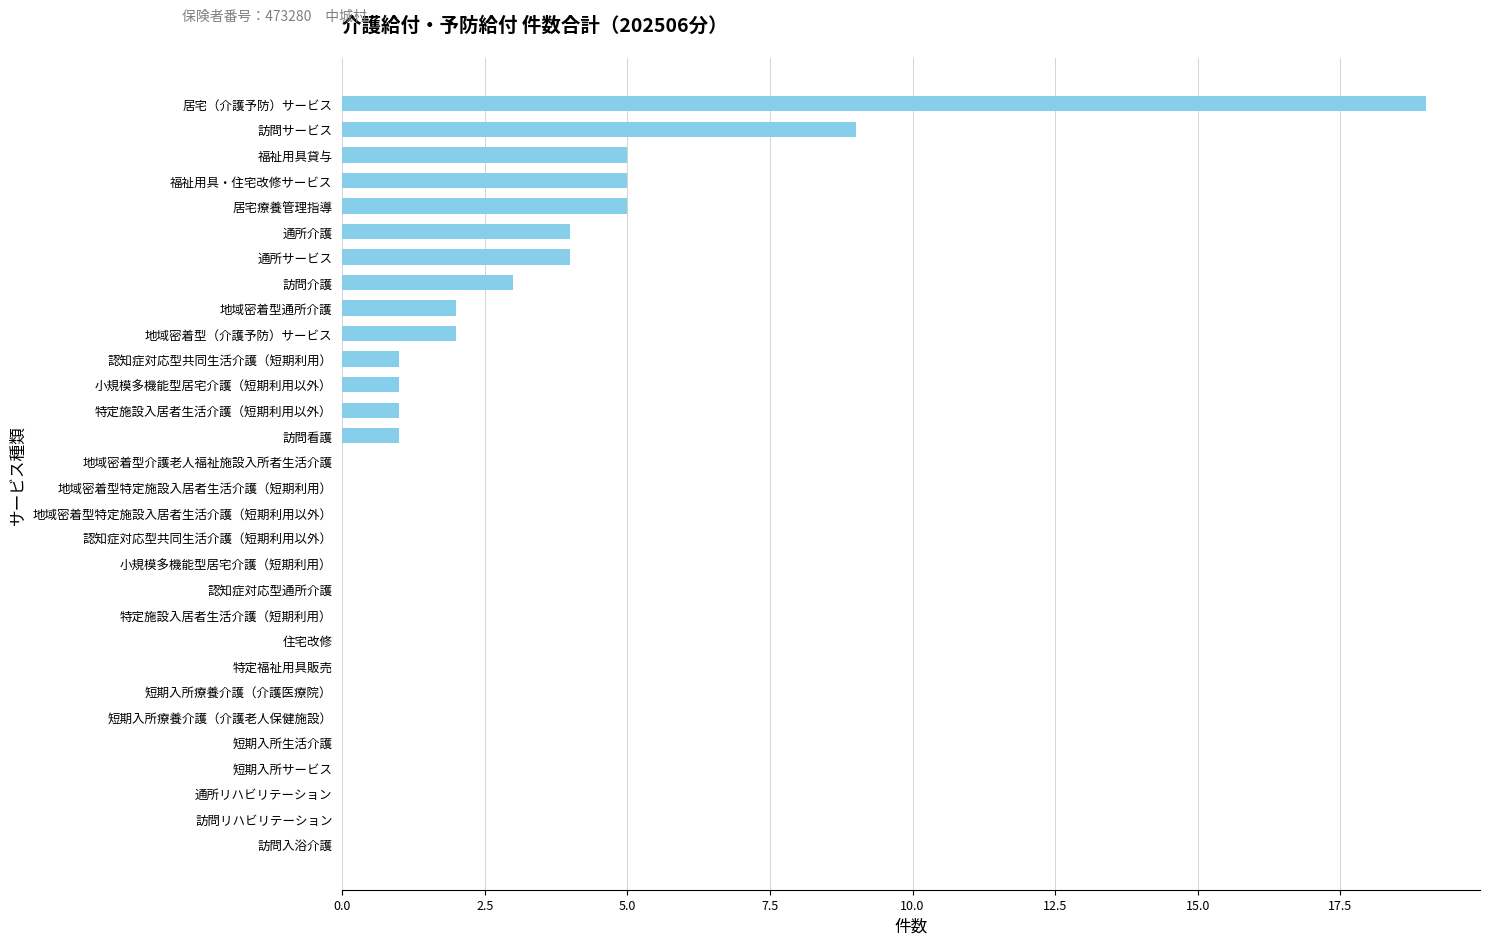

Where is the data nearest to the value 9?

訪問サービス